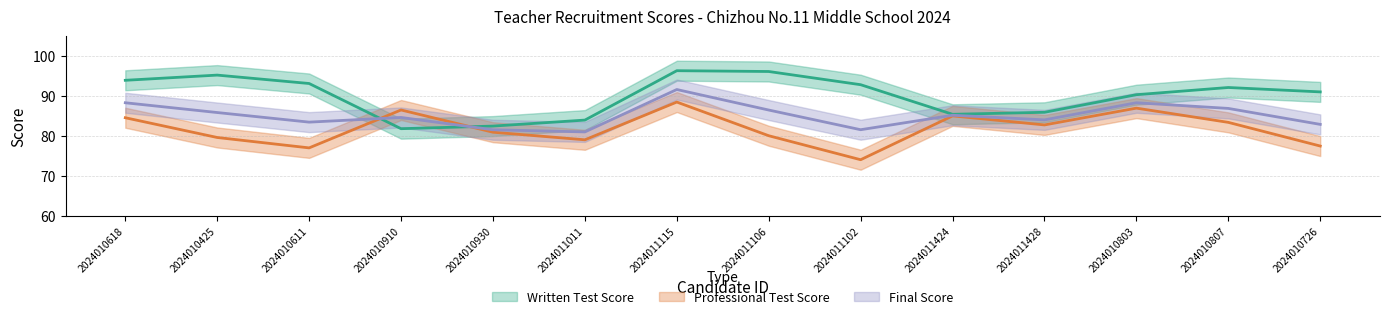

What is the label of the 4th point from the right?

2024011428